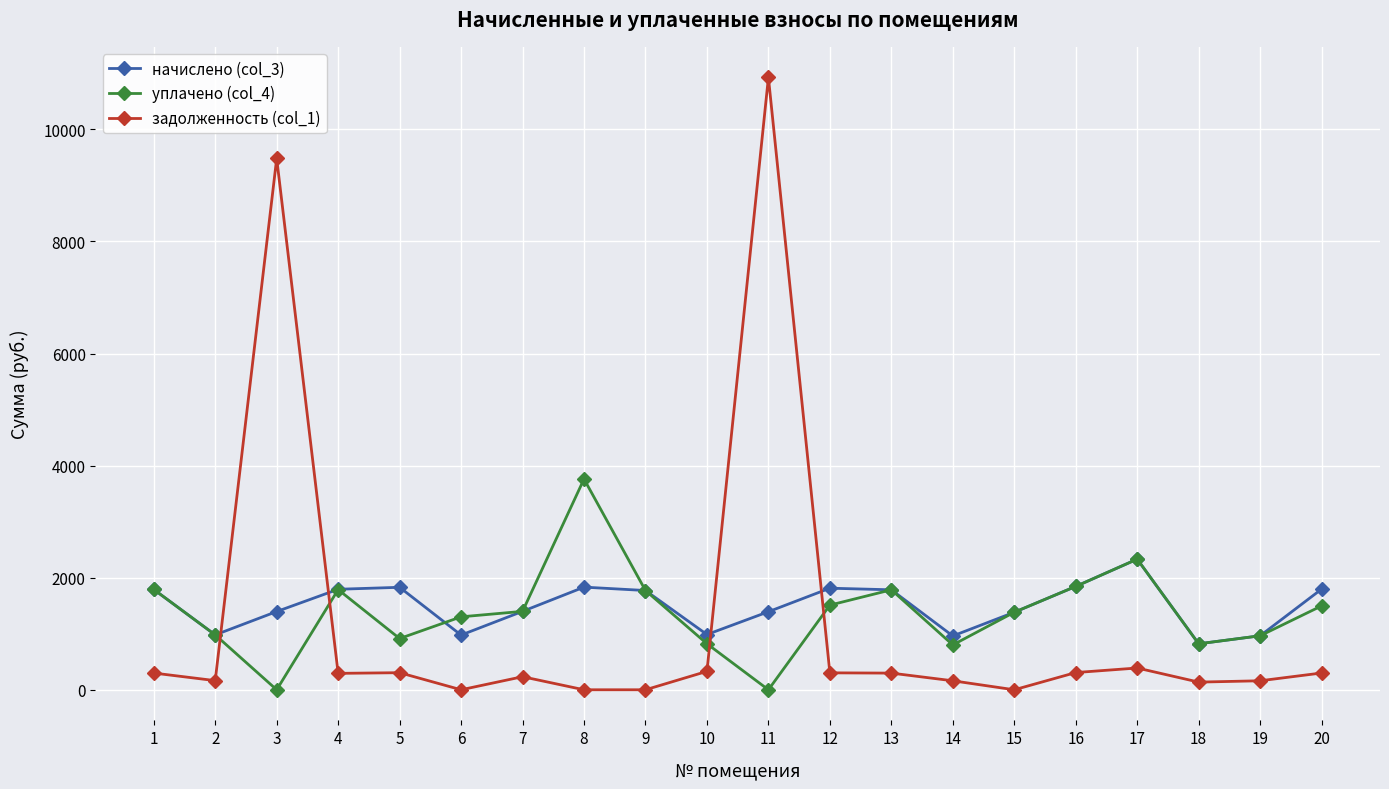

What is the difference between the maximum and minimum values in the задолженность (col_1) series?

10926.7